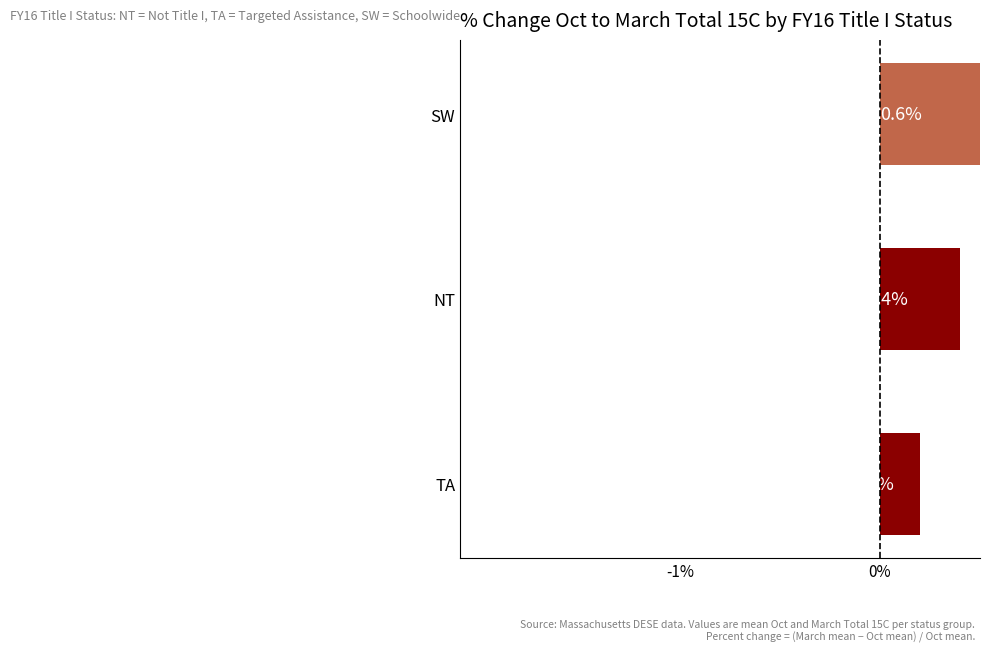

What is the greatest value displayed?

0.6